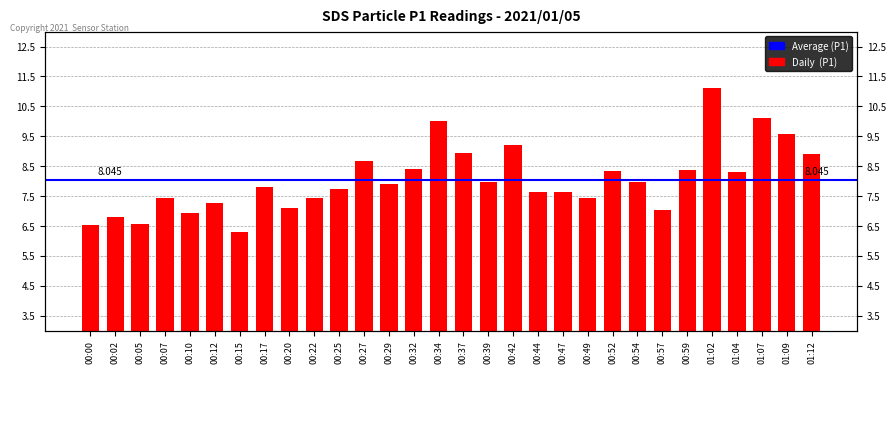

Which category has the highest value across all series?

01:02